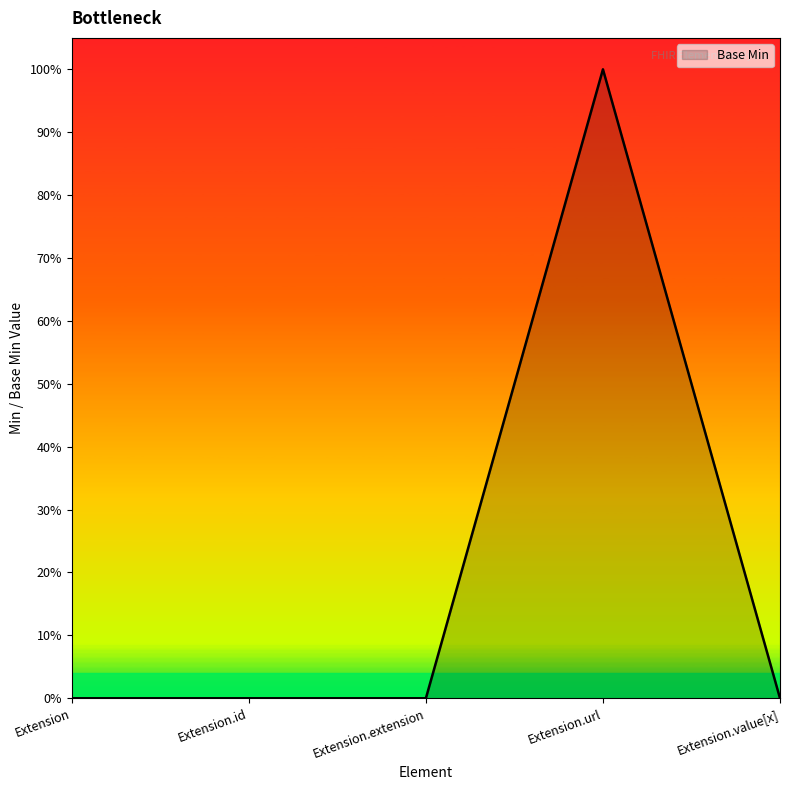

Is this an area chart (filled region under the line)?

Yes